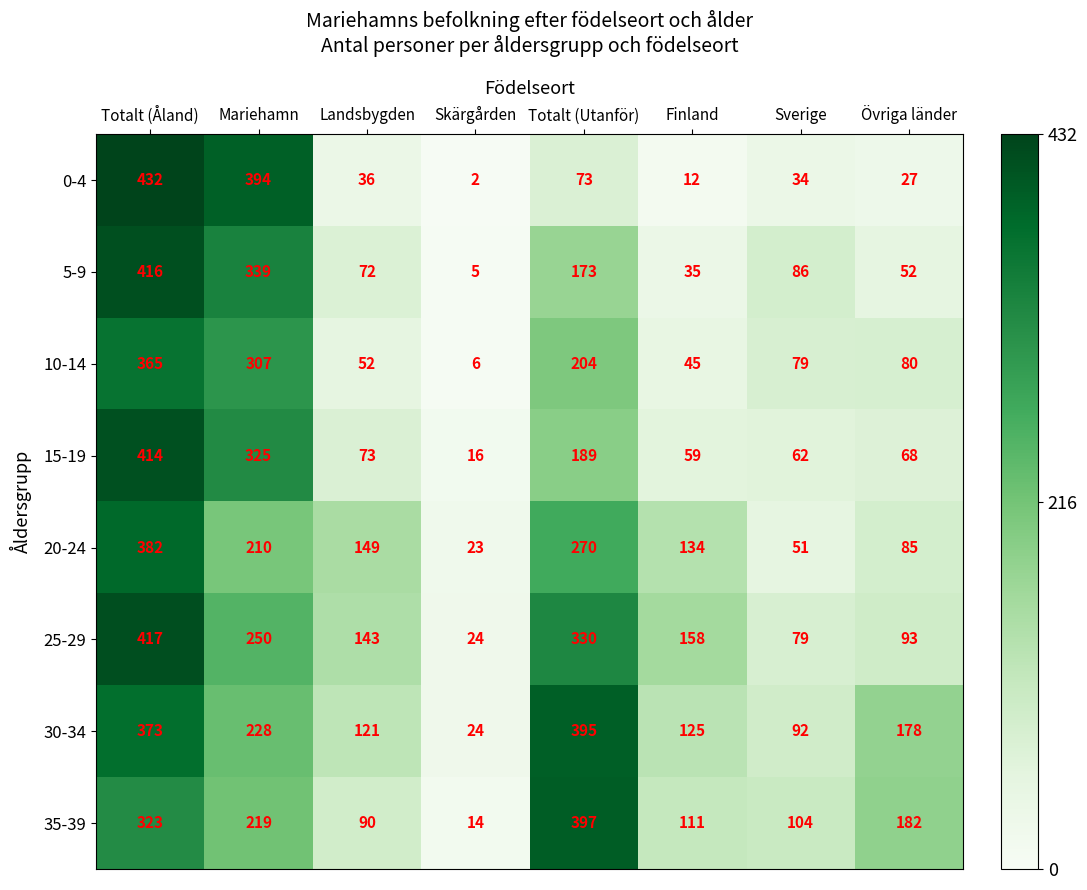

At how many categories does at least one series exceed 128?

6